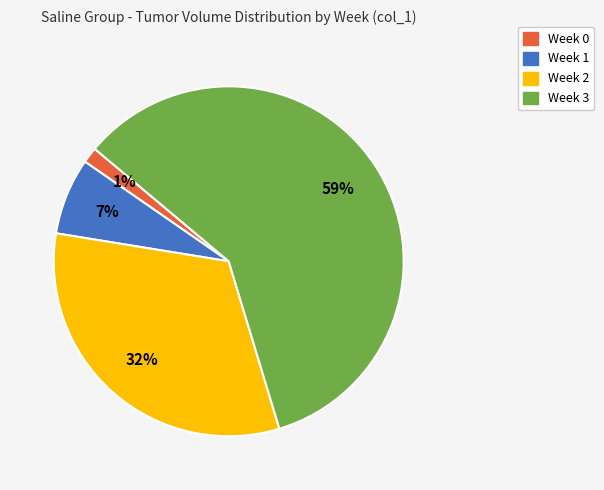

To the nearest percent, what portion does Week 0 represent?

1%